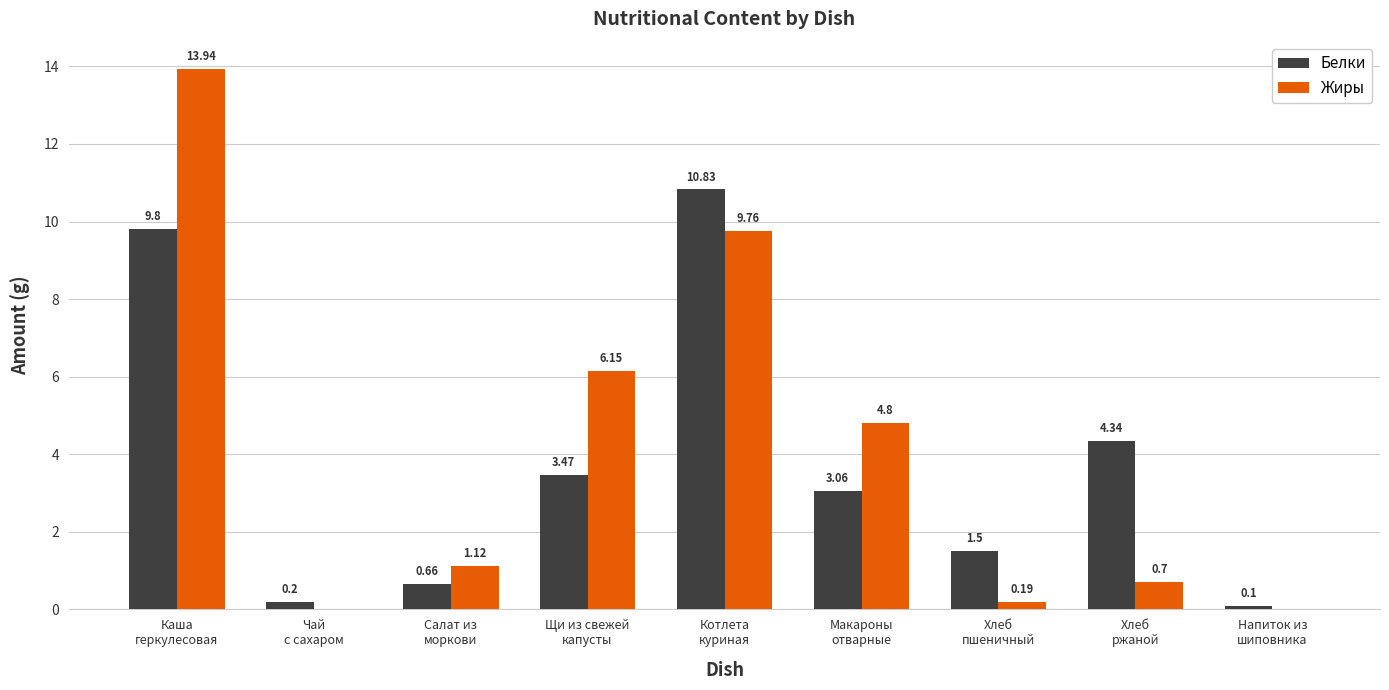

Which series has the largest total across all categories?

Жиры